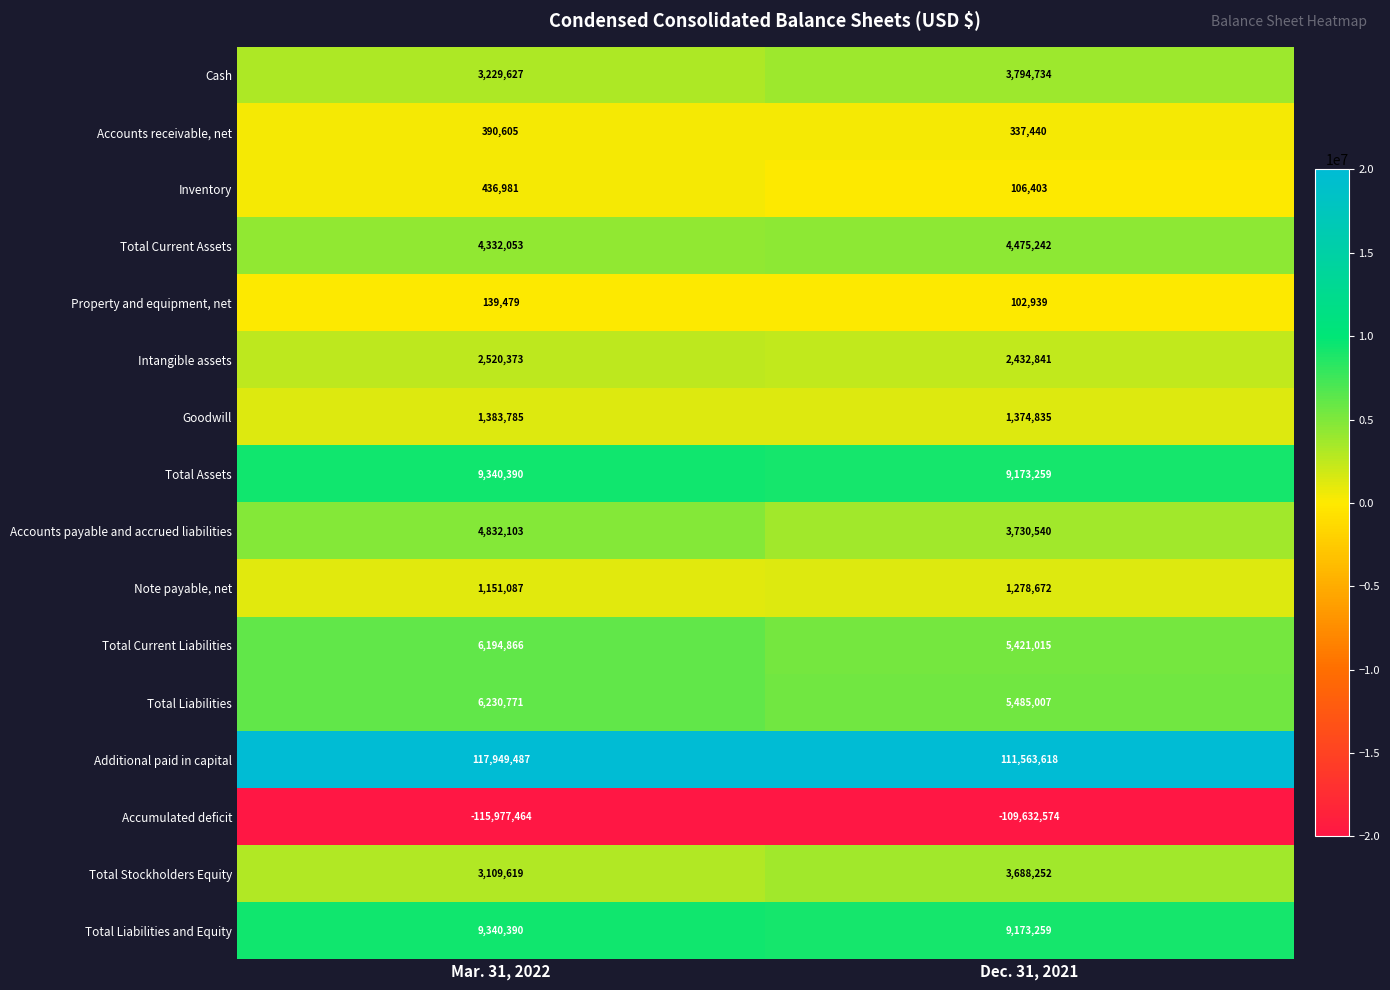

Which series has the largest range (max minus min)?

Additional paid in capital